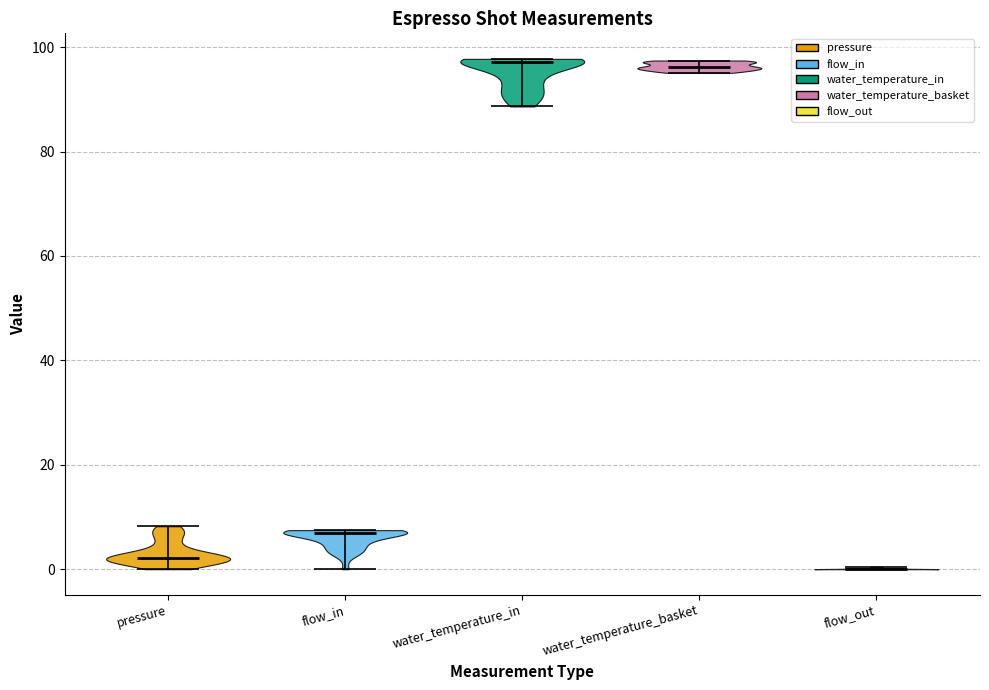

Reading left to right, read every violin against the y-axis: where its median line is, and the lowest and highest points it reaches. The values are not printed on the chart, so give them approximately, as read against the axis.

pressure: median line 2, lowest point 0, highest point 8
flow_in: median line 6, lowest point 0, highest point 8
water_temperature_in: median line 98, lowest point 88, highest point 98
water_temperature_basket: median line 96, lowest point 96, highest point 98
flow_out: median line 0, lowest point 0, highest point 0